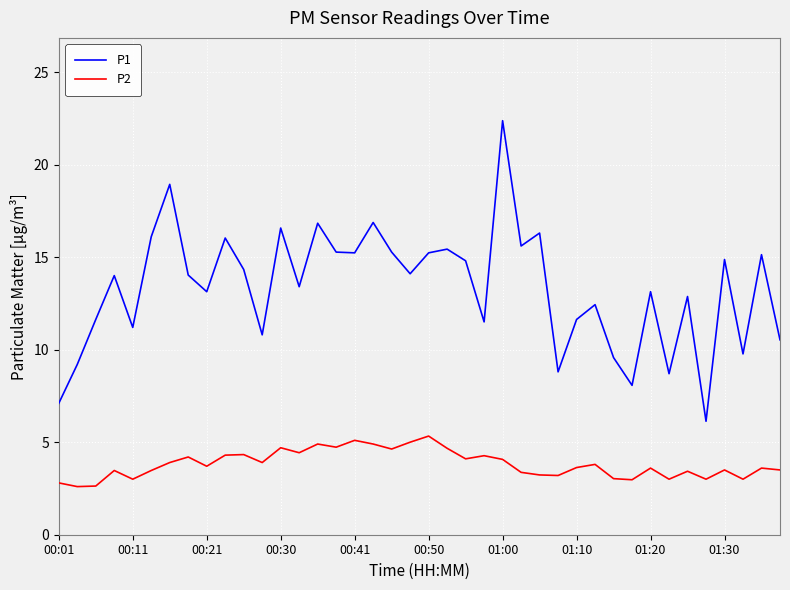

What is the greatest value displayed?

22.4